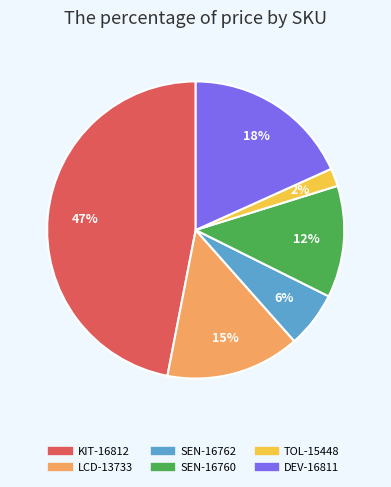

Rank the categories by value from lowest to highest.

TOL-15448, SEN-16762, SEN-16760, LCD-13733, DEV-16811, KIT-16812